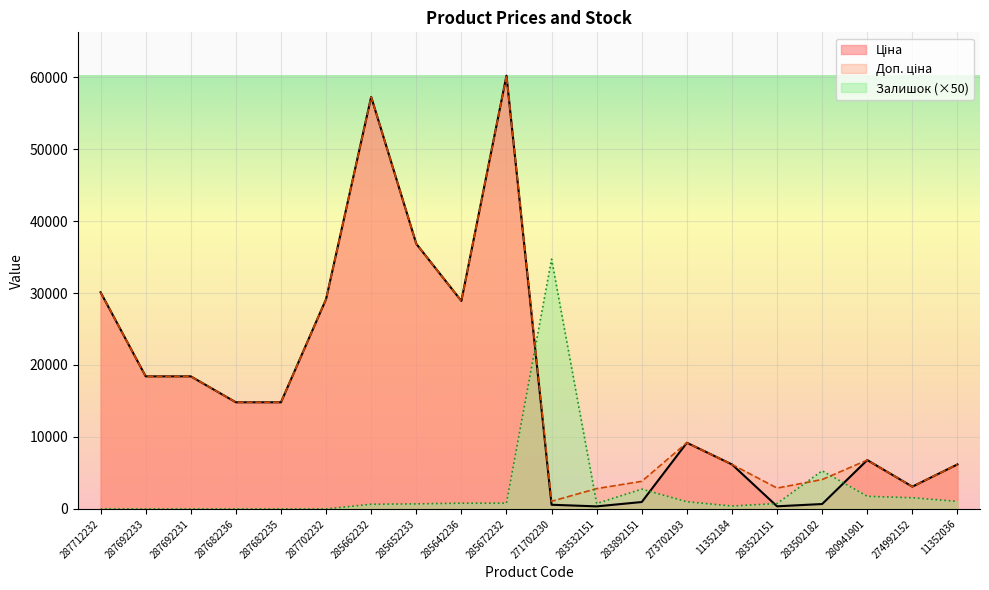

How many distinct data groups are displayed?

3